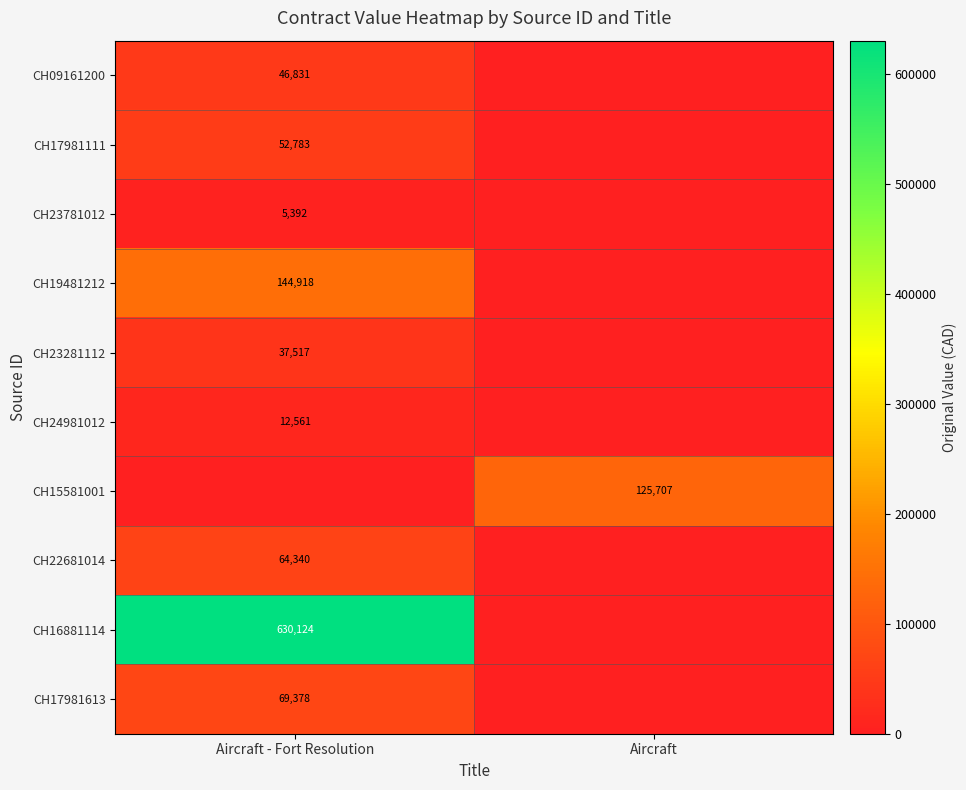

The CH16881114 series shows 361770 at Aircraft - Fort Resolution. True or false?

False